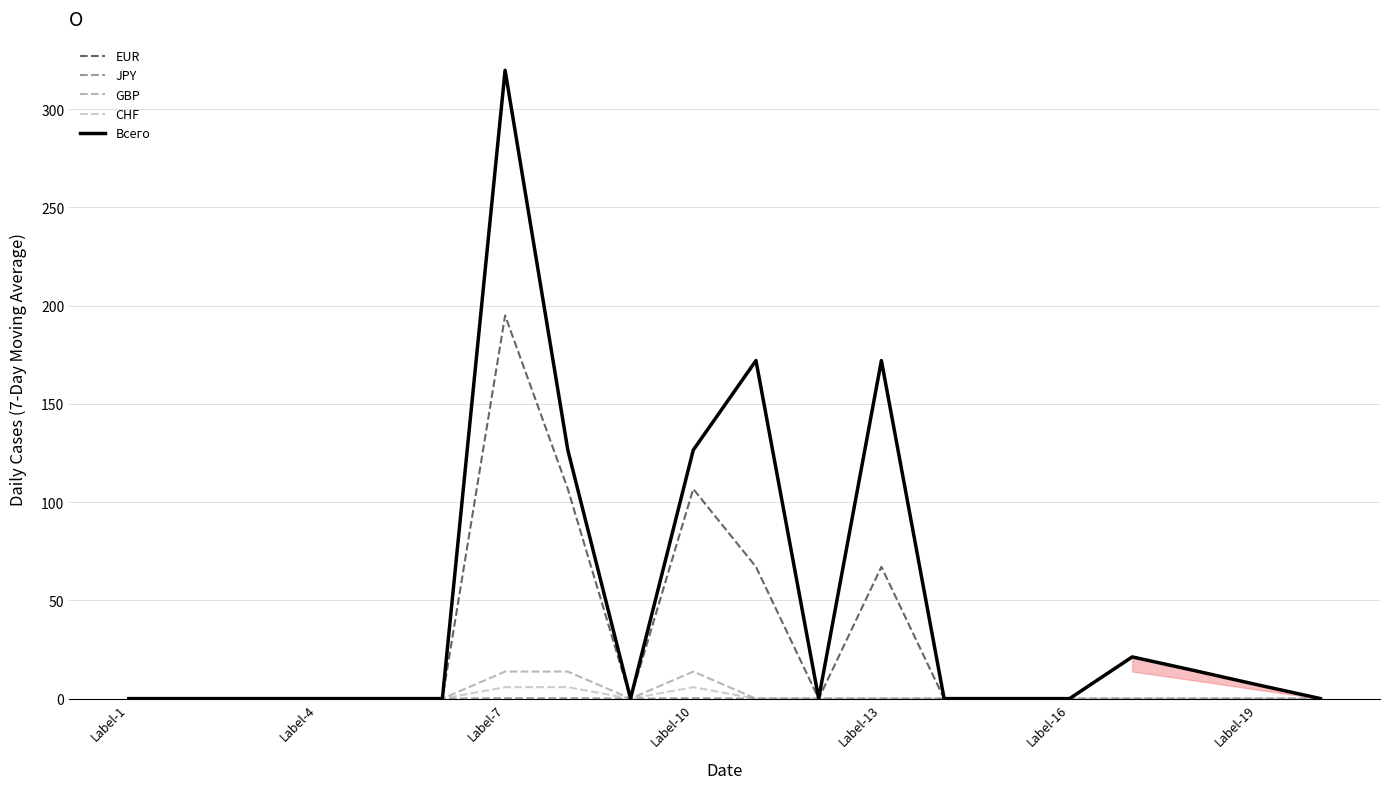

What is the maximum value for GBP?

13.8